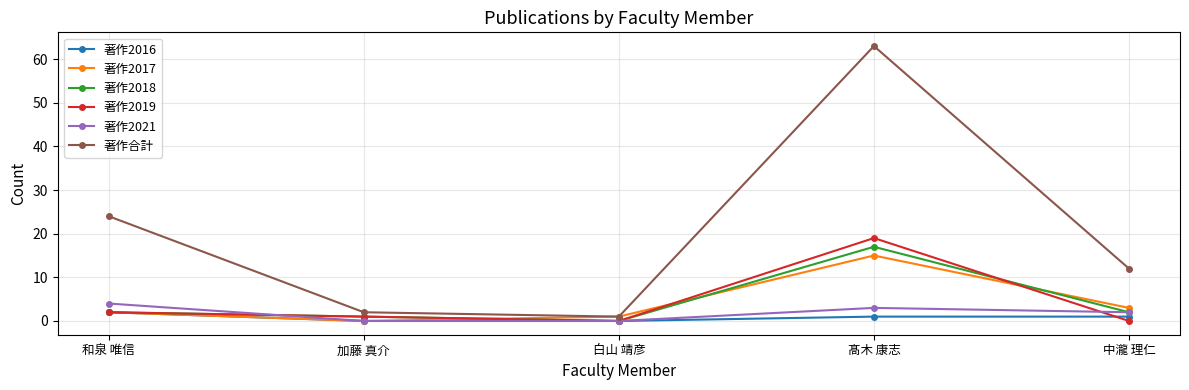

True or false: 著作2016 has a value of 0 at 加藤 真介.

True